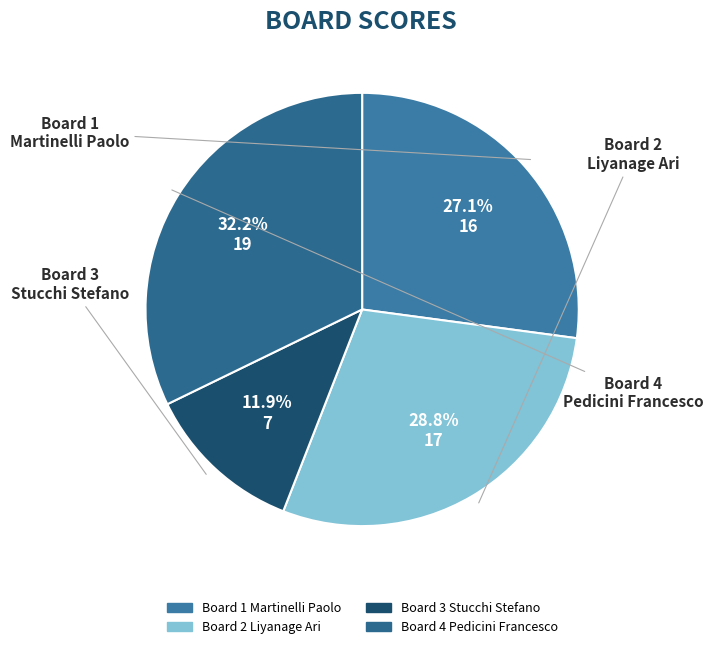

To the nearest percent, what is the difference between the largest and smallest slice percentages?

20%